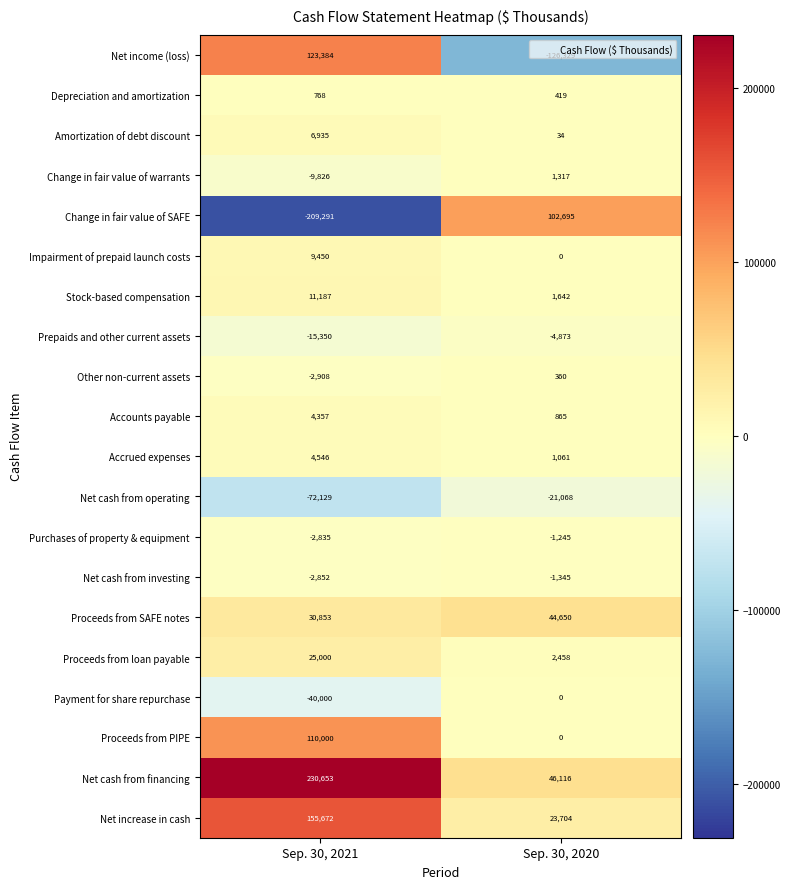

True or false: Net income (loss) has a value of 123384 at Sep. 30, 2021.

True